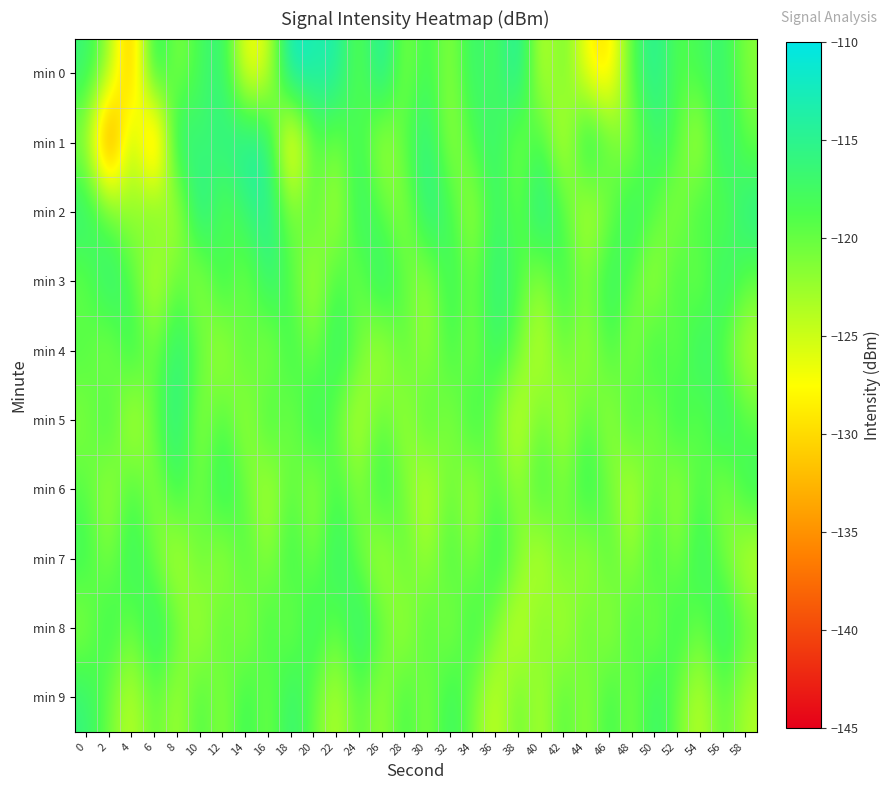

What is the total value across all series at 50?

-1186.4